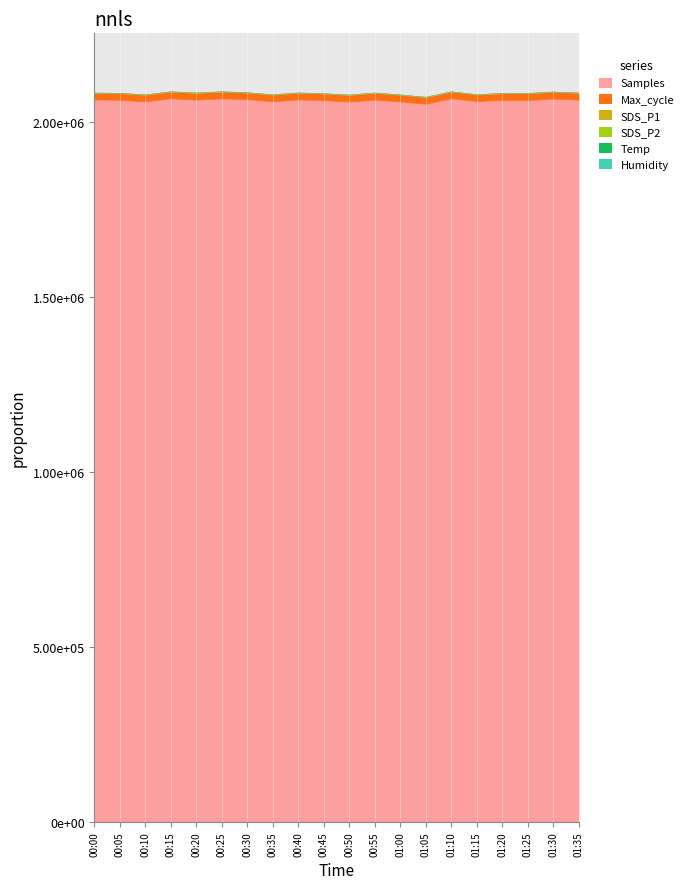

What value does the Max_cycle series have at 00:00?

20217.0